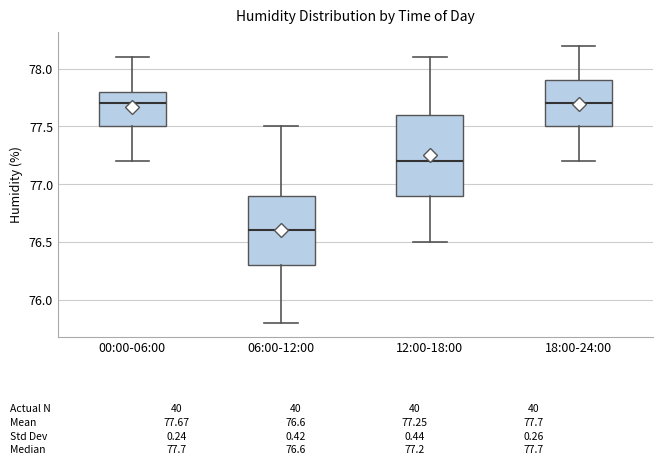

Which box is the tallest, from its lower edge to its upper edge?

12:00-18:00